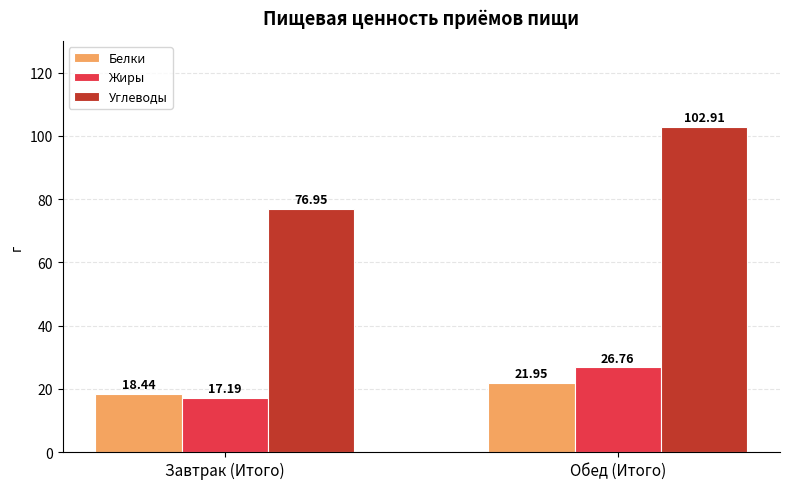

The Жиры series shows 26.8 at Обед (Итого). True or false?

True